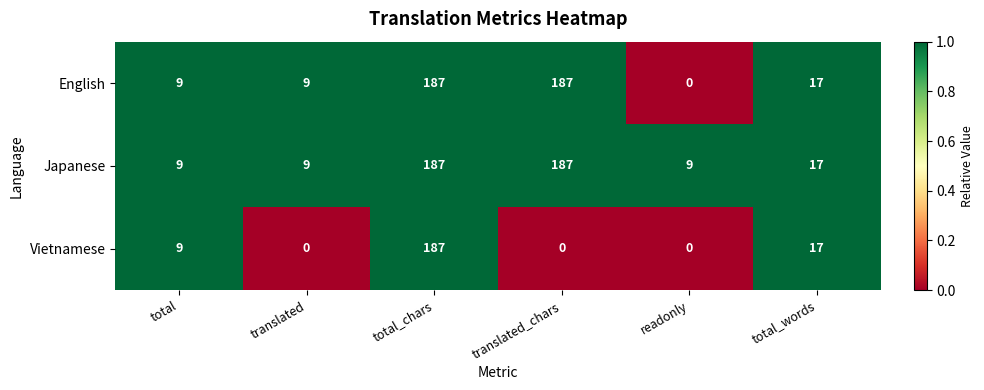

What is the total value across all series at total?

27